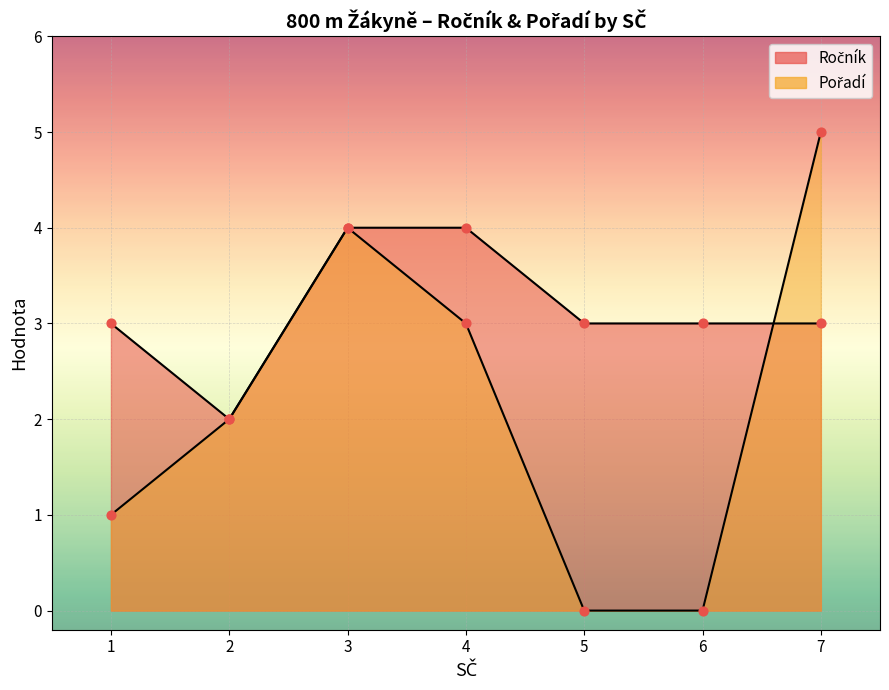

What is the change in value from 4 to 5?

-1